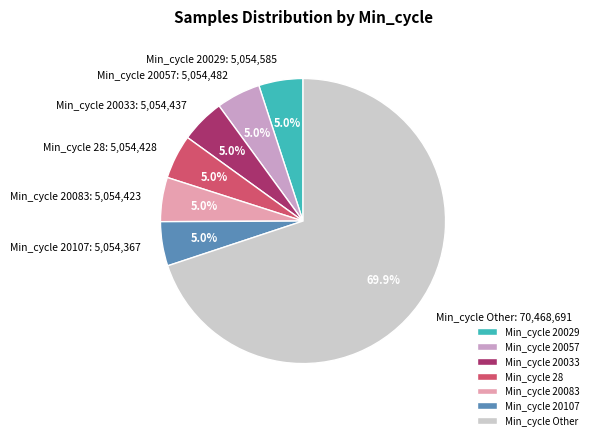

What is the largest slice in the pie chart?

Min_cycle Other